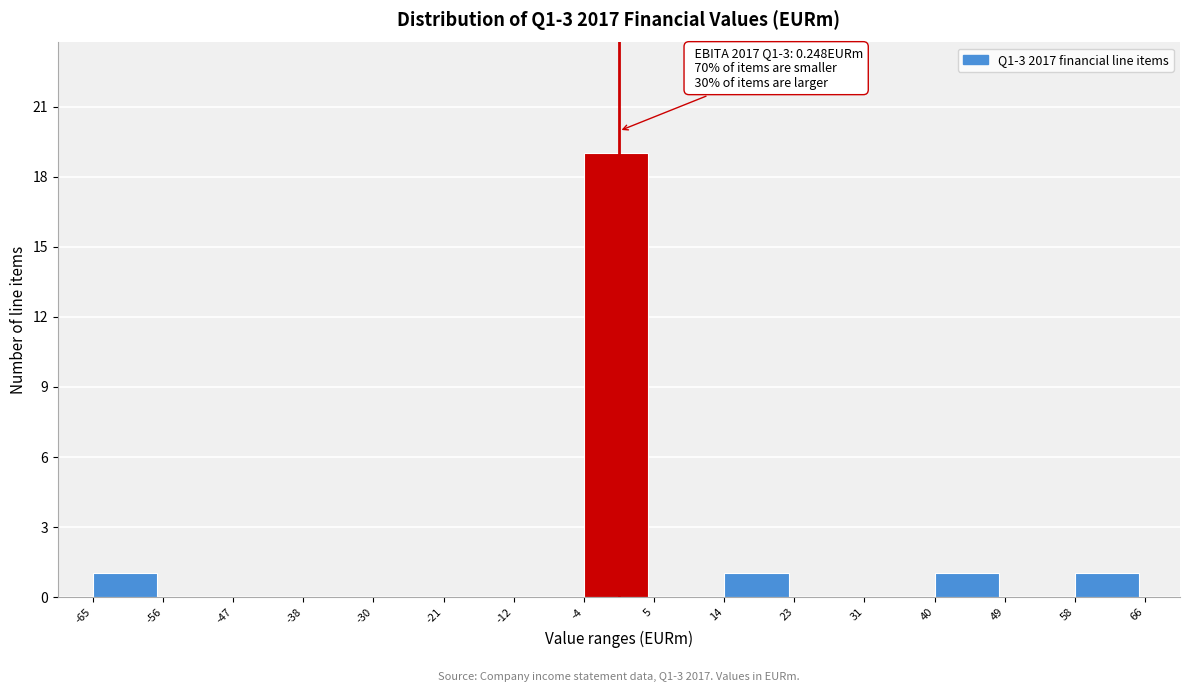

Which range on the x-axis has the tallest bar?

-4 to 5